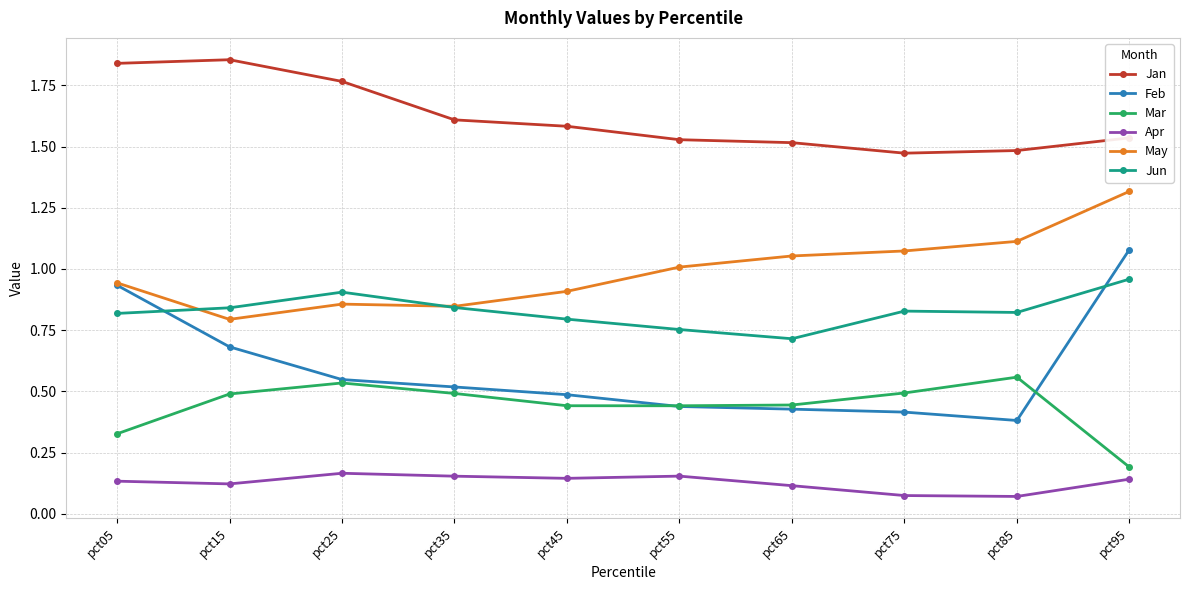

Where is Feb nearest to the value 0?

pct85